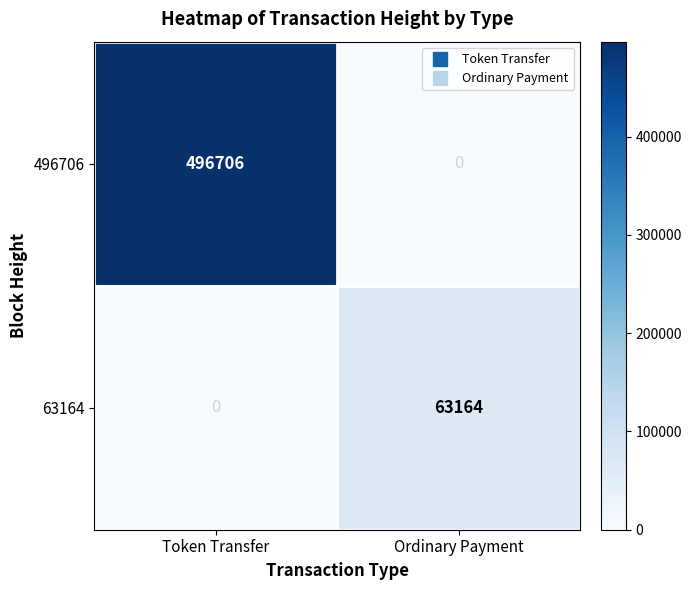

Between Token Transfer and Ordinary Payment, which series saw the biggest shift?

496706